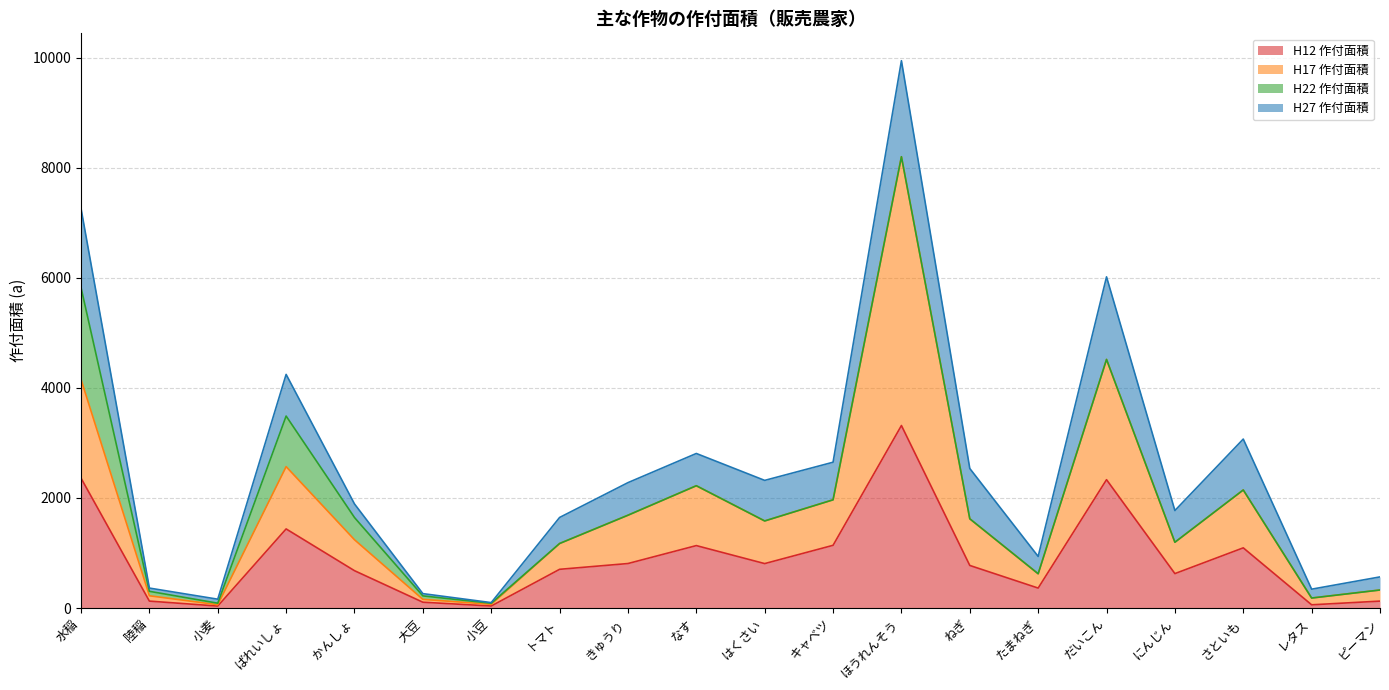

How many lines are shown in the chart?

4